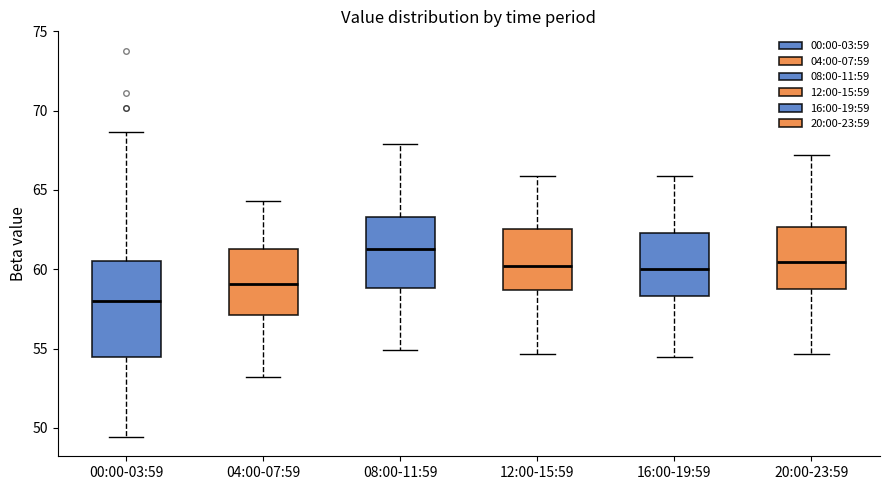

Reading left to right, read every box against the y-axis: the position of its median line, the range the box covers, and the ends of its whiskers. The values are not printed on the chart, so give them approximately, as read against the axis.

00:00-03:59: median 58.0, box 54.5 to 60.5, whiskers 49.5 to 68.5
04:00-07:59: median 59.0, box 57.0 to 61.5, whiskers 53.0 to 64.5
08:00-11:59: median 61.5, box 59.0 to 63.5, whiskers 55.0 to 68.0
12:00-15:59: median 60.0, box 58.5 to 62.5, whiskers 54.5 to 66.0
16:00-19:59: median 60.0, box 58.5 to 62.5, whiskers 54.5 to 66.0
20:00-23:59: median 60.5, box 59.0 to 62.5, whiskers 54.5 to 67.0